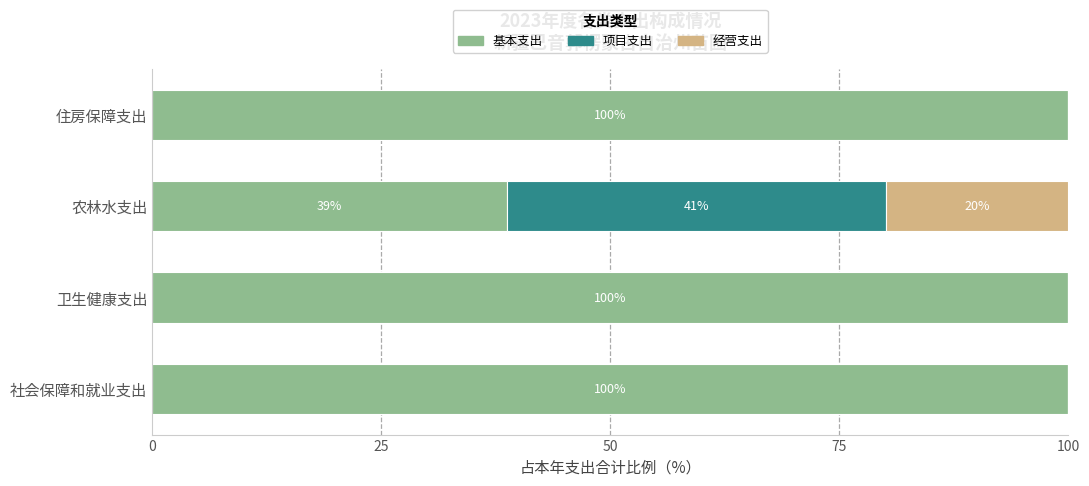

True or false: 基本支出 has a value of 176.6 at 住房保障支出.

False